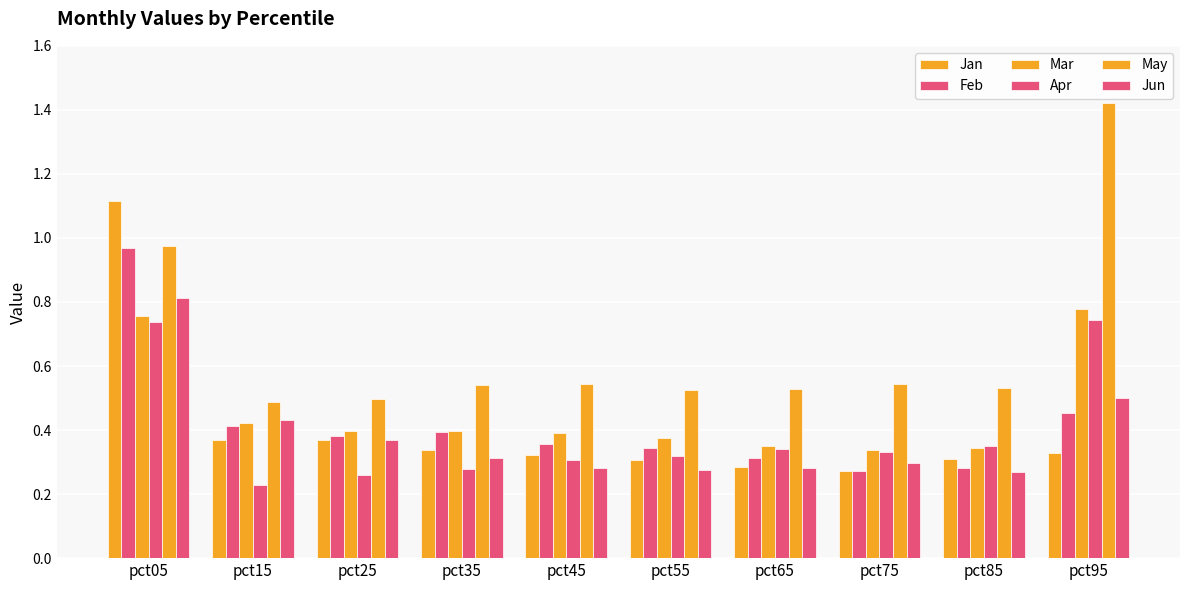

What is the total value across all series at pct35?

2.3